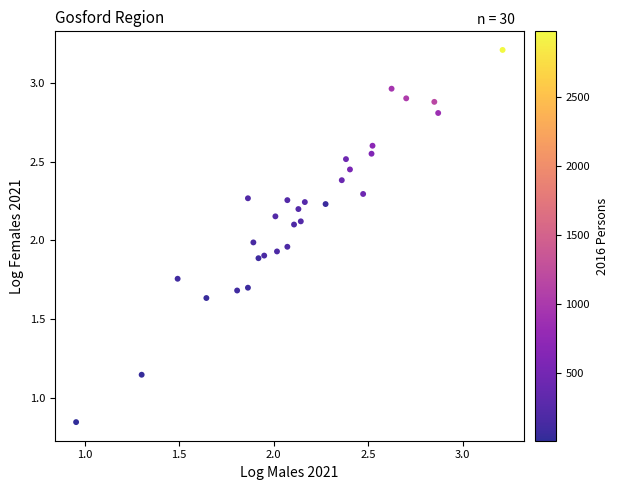

What is the range of Y values (max minus min)?

2.4